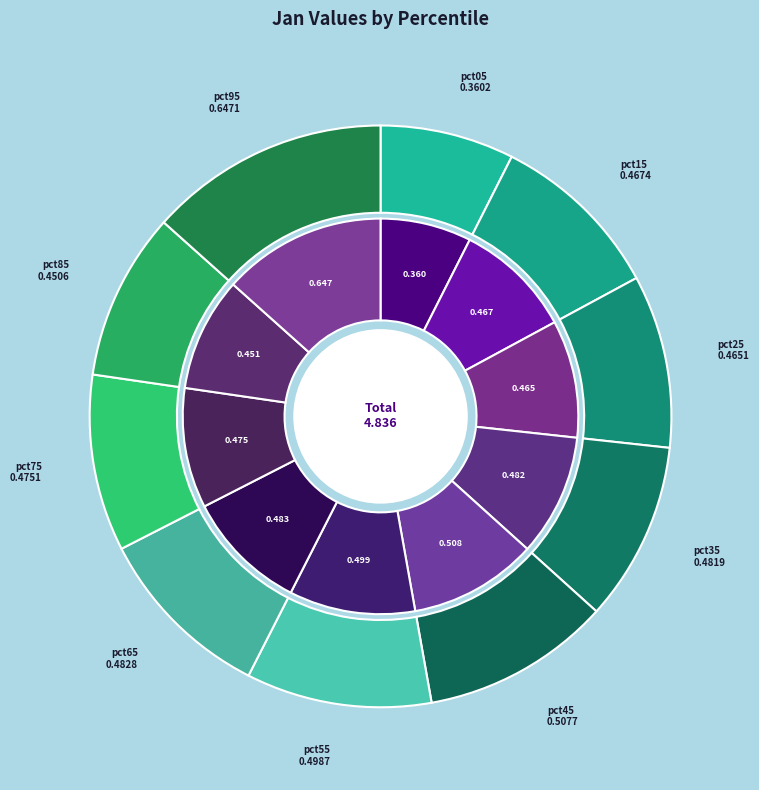

To the nearest percent, what is the difference between the pct45 and pct75 slice percentages?

1%